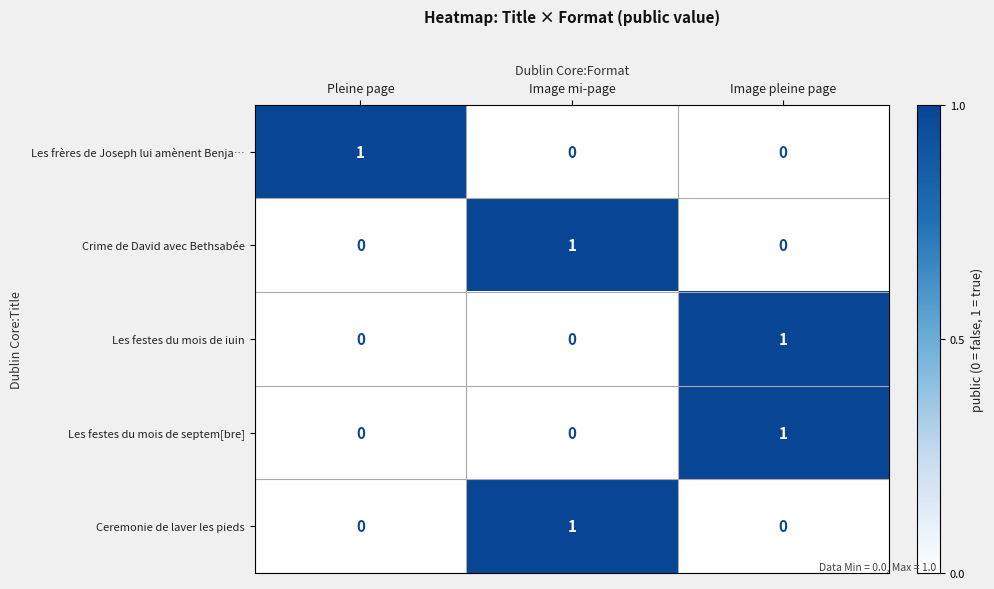

Reading left to right, what are all the values shown in this chart?

Les frères de Joseph lui amènent Benja…: Pleine page=1	Image mi-page=0	Image pleine page=0
Crime de David avec Bethsabée: Pleine page=0	Image mi-page=1	Image pleine page=0
Les festes du mois de iuin: Pleine page=0	Image mi-page=0	Image pleine page=1
Les festes du mois de septem[bre]: Pleine page=0	Image mi-page=0	Image pleine page=1
Ceremonie de laver les pieds: Pleine page=0	Image mi-page=1	Image pleine page=0